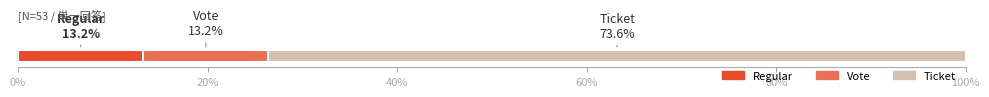

What is the highest value of the Regular series?

13.2